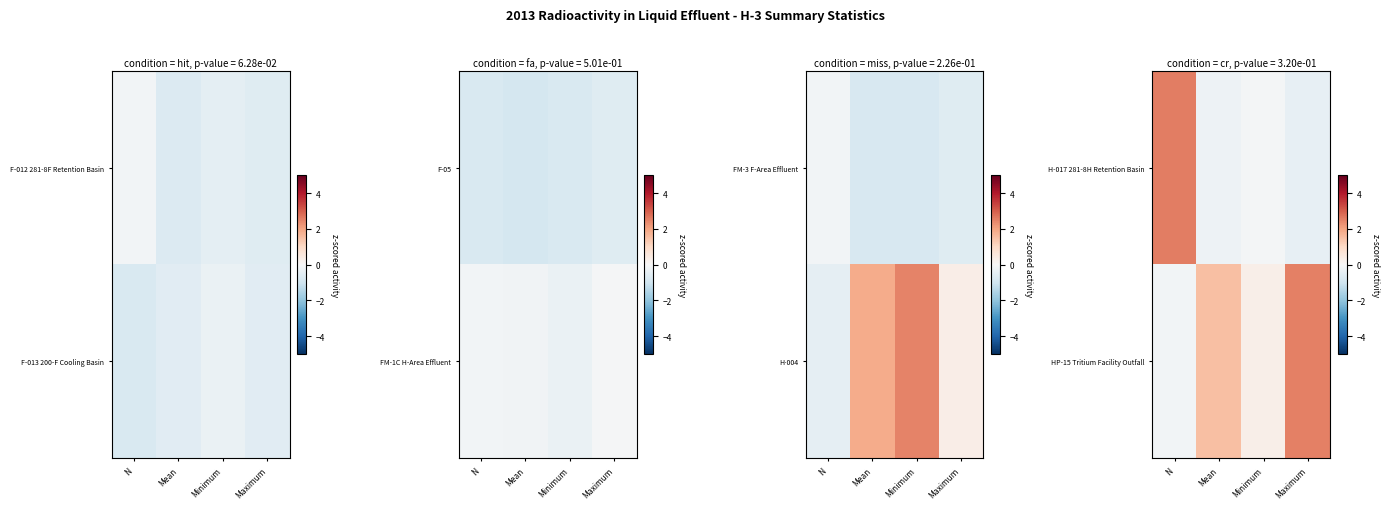

What is the maximum value for H-017 281-8H Retention Basin?

2.6